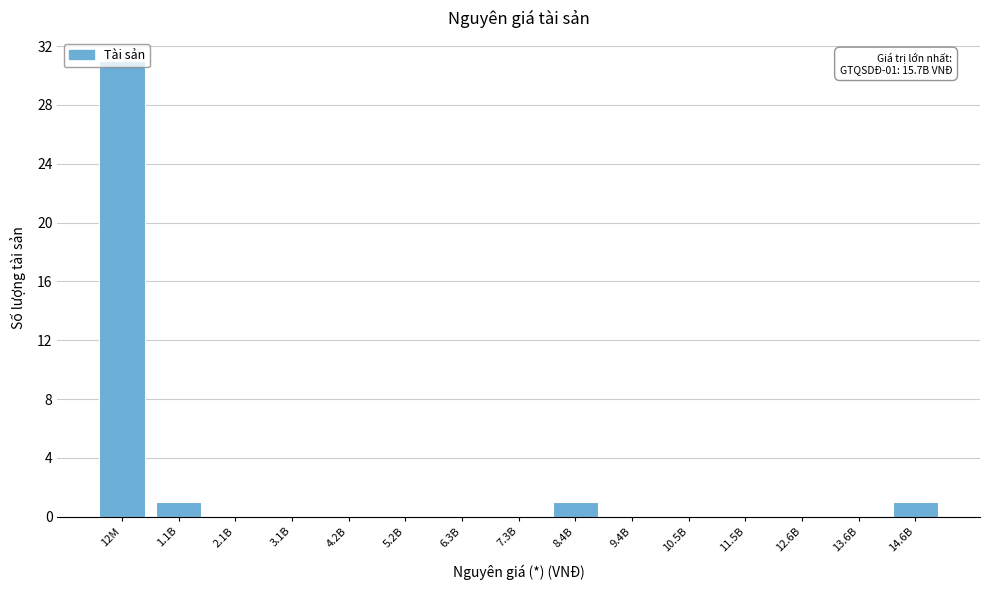

What is the greatest value displayed?

31